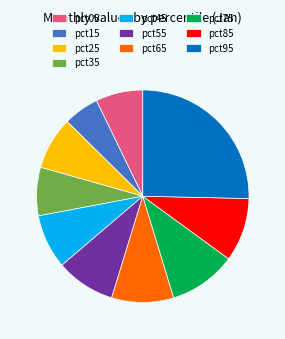

Combined, do pct75 and pct65 account for over 50%?

No